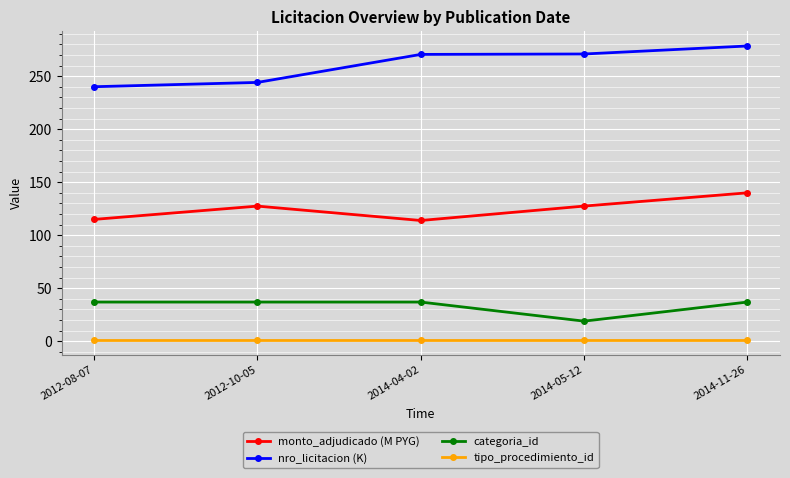

Between 2012-08-07 and 2014-11-26, which series saw the biggest shift?

nro_licitacion (K)